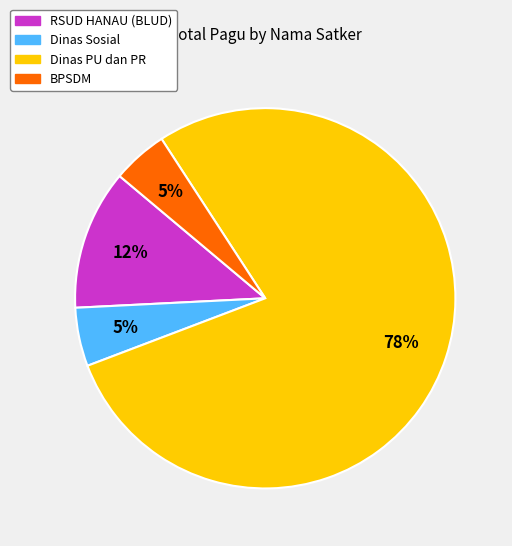

The Dinas PU dan PR slice represents 84% of the pie. True or false?

False